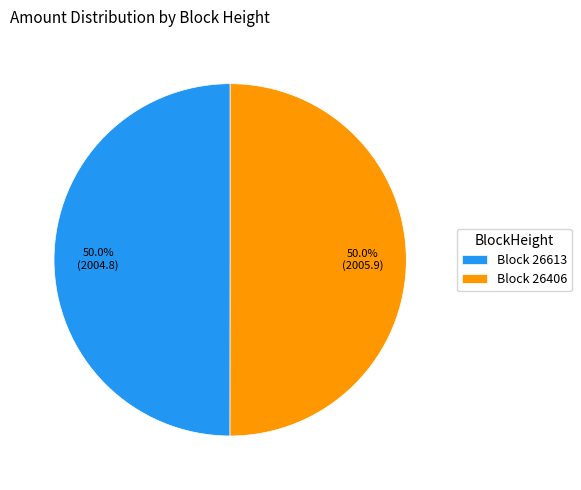

How many slices are in this pie chart?

2